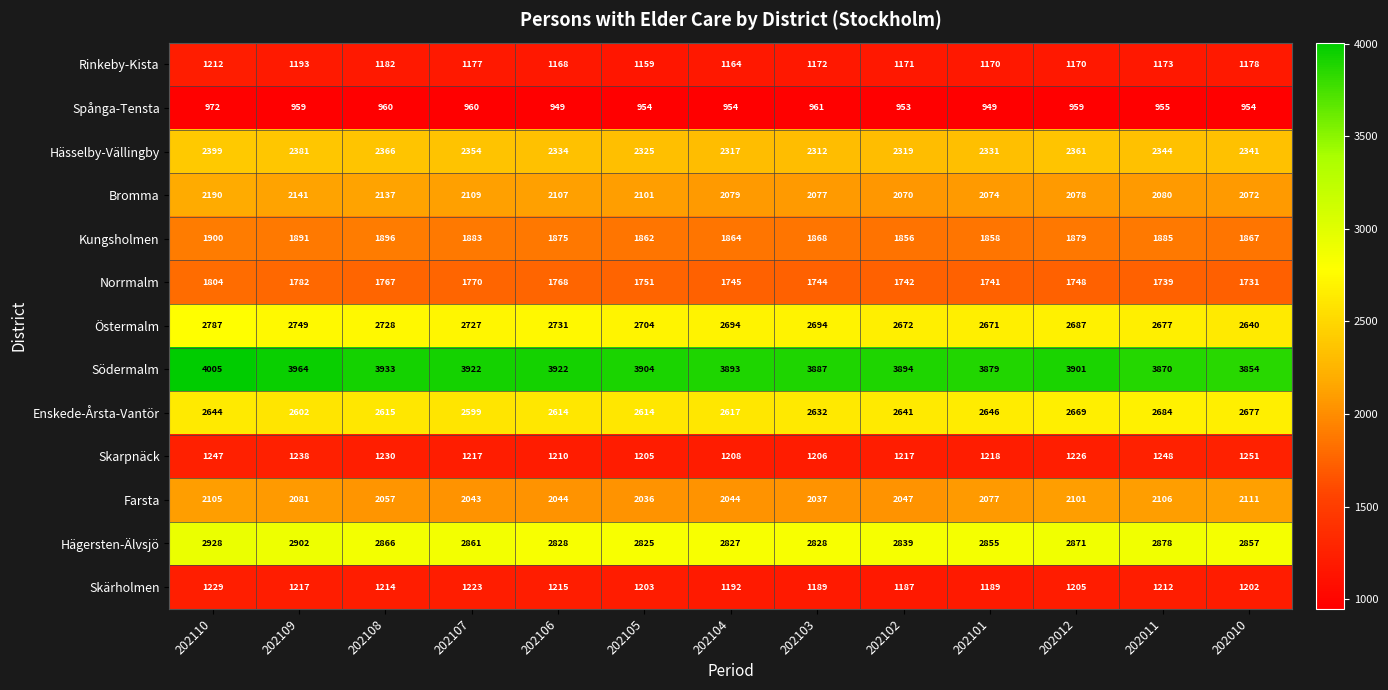

At how many categories does at least one series exceed 2534?

13